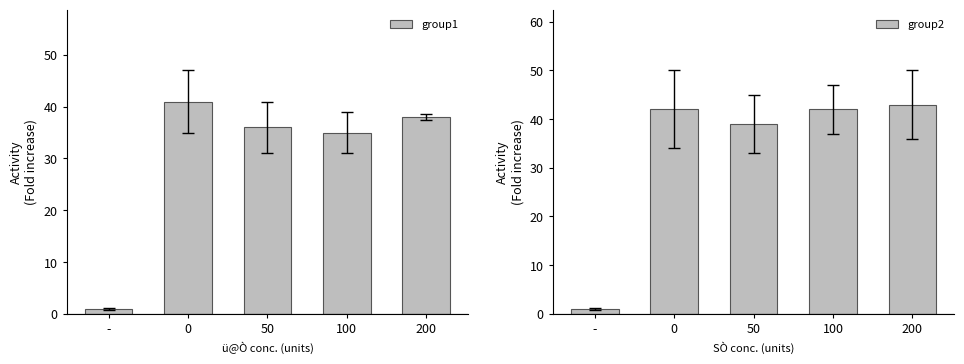

Rank the series by their maximum value, from lowest to highest.

group1, group2